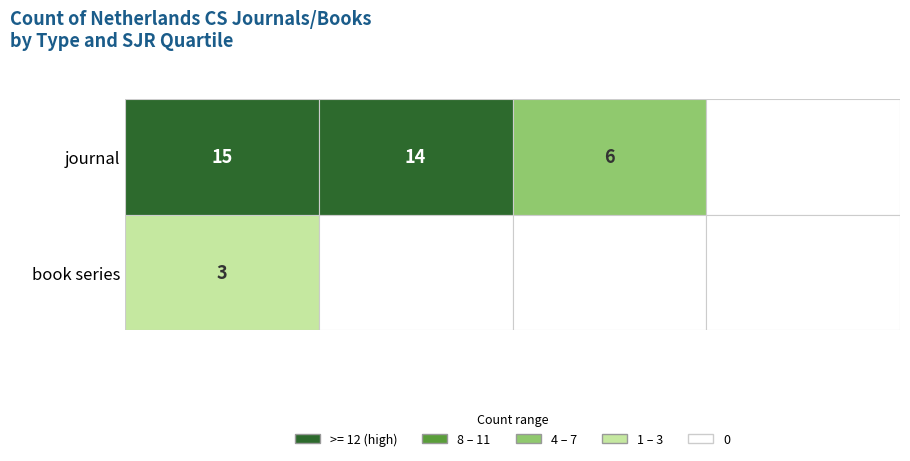

Reading left to right, what are all the values shown in this chart?

journal: Q1=15	Q2=14	Q3=6	Q4=0
book series: Q1=3	Q2=0	Q3=0	Q4=0